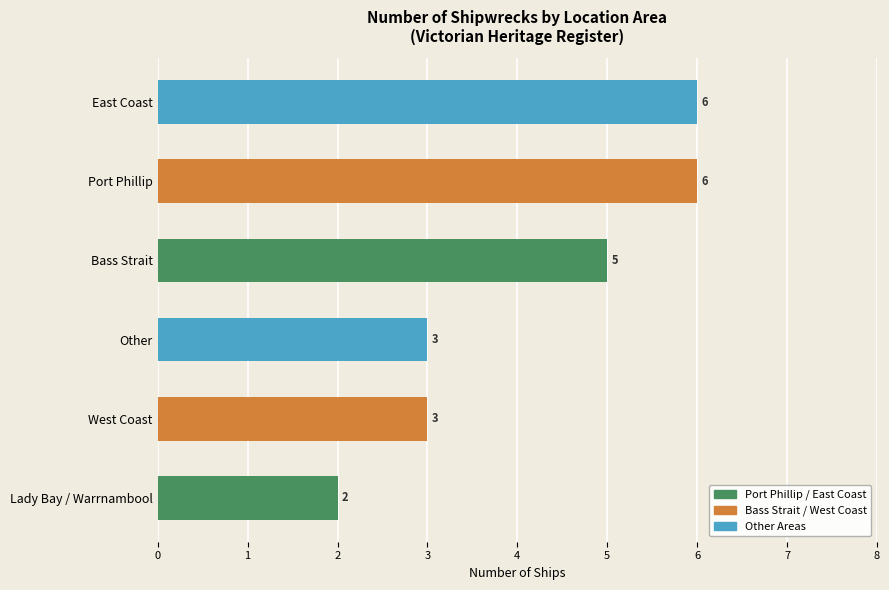

What is the change in value from Bass Strait to Port Phillip?

+1